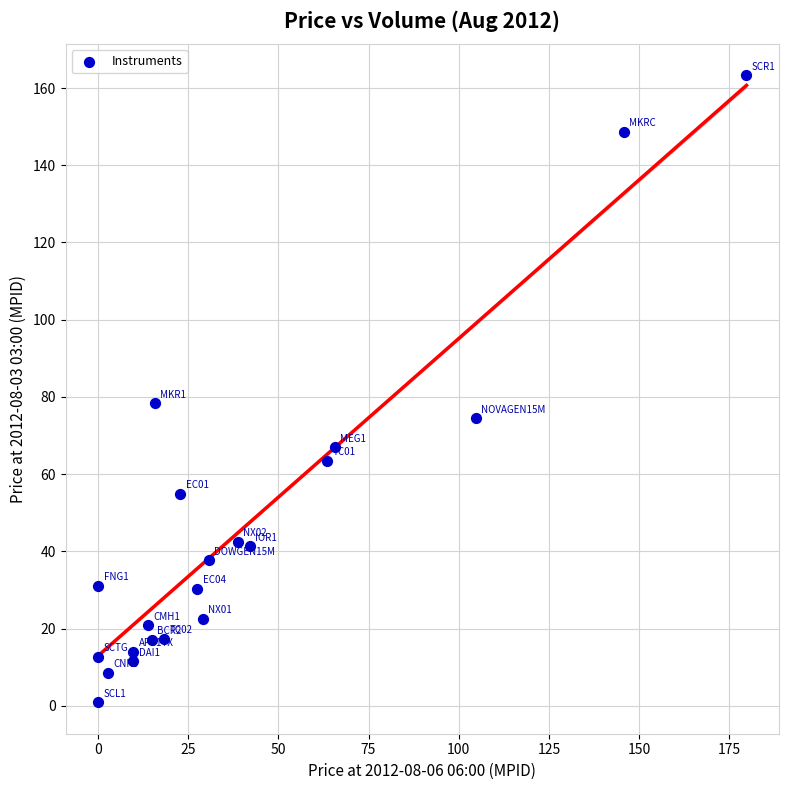

What is the range of Y values (max minus min)?

162.4